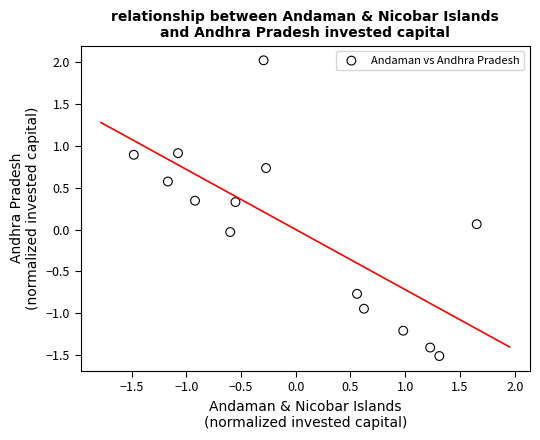

What is the range of X values (max minus min)?

3.1